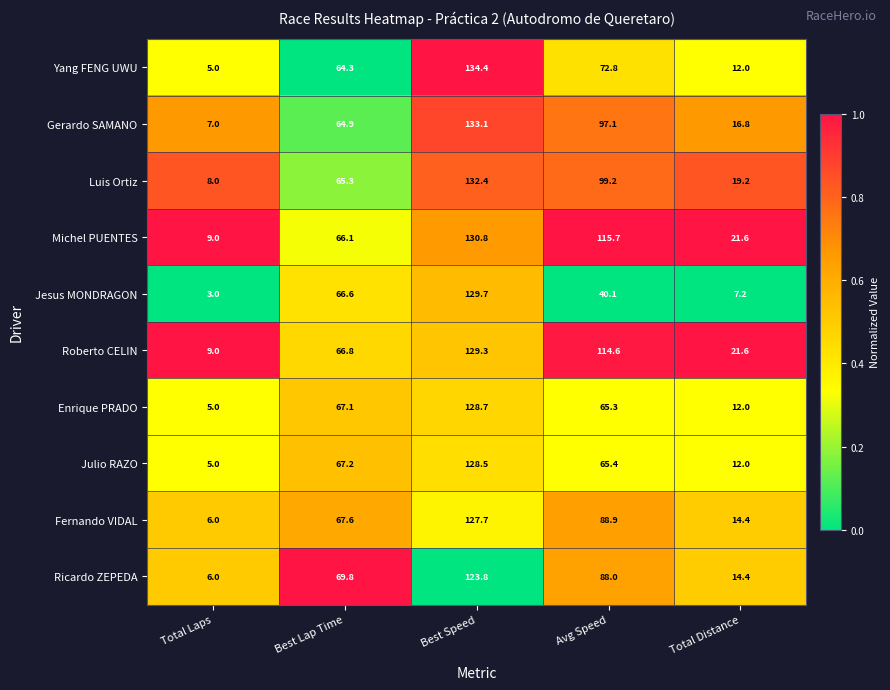

What is the average value of the Fernando VIDAL series?

60.9